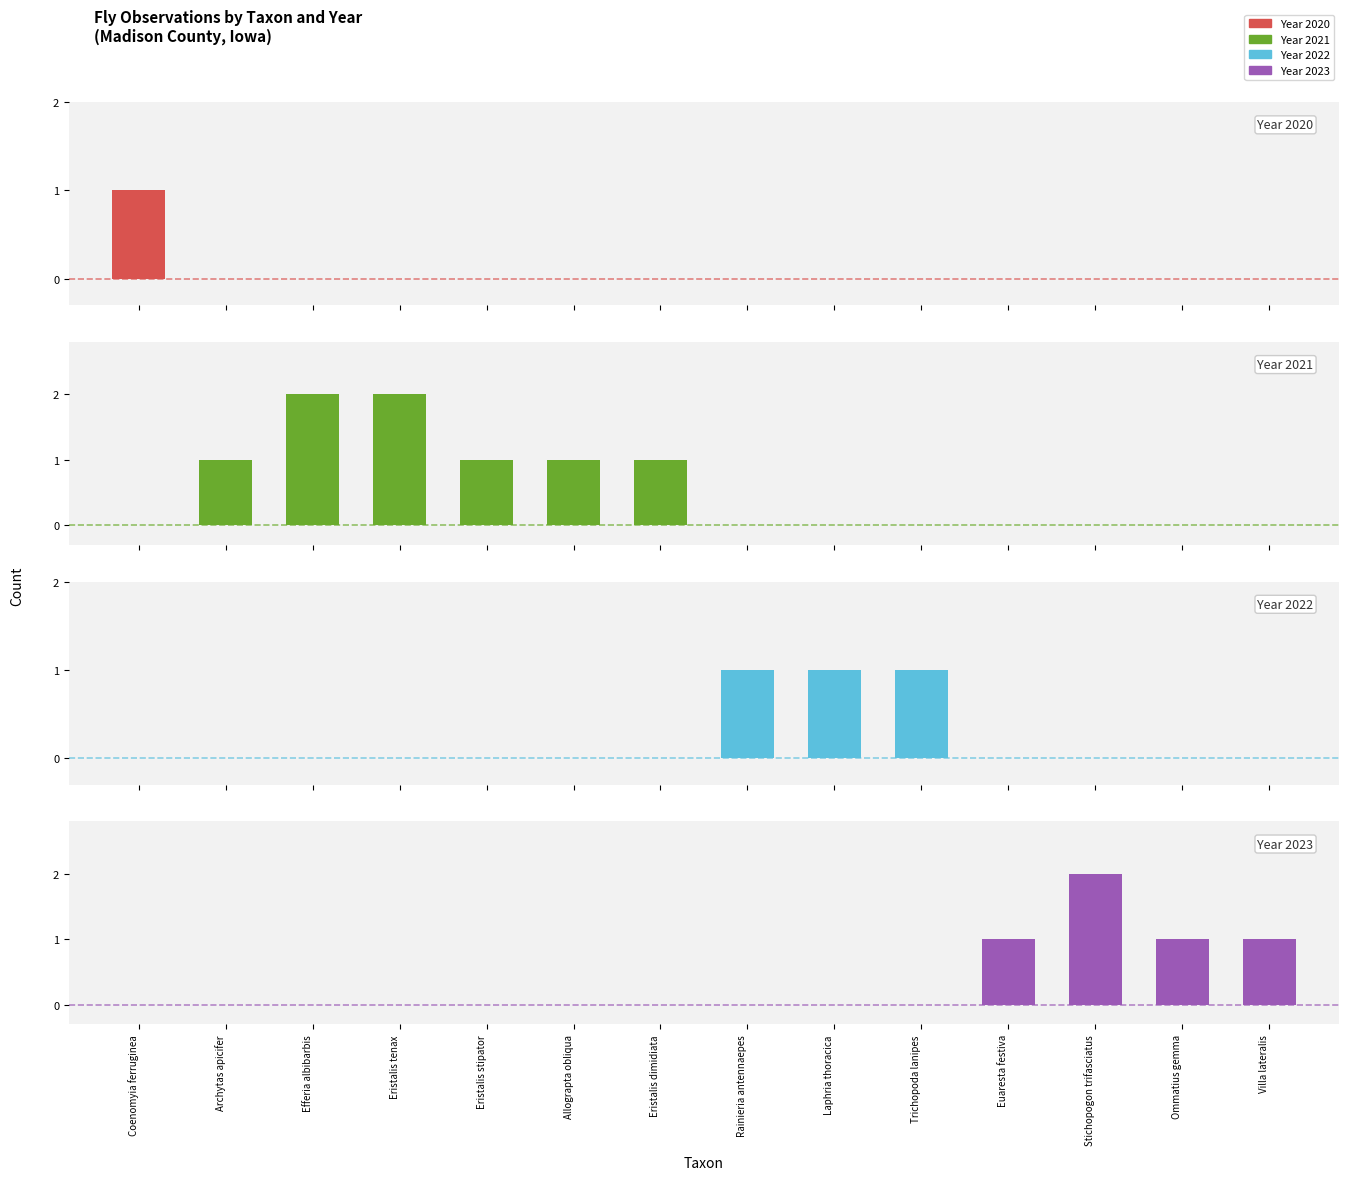

Reading left to right, list all the values displayed in this chart.

Year 2020: Coenomyia ferruginea=1	Archytas apicifer=0	Efferia albibarbis=0	Eristalis tenax=0	Eristalis stipator=0	Allograpta obliqua=0	Eristalis dimidiata=0	Rainieria antennaepes=0	Laphria thoracica=0	Trichopoda lanipes=0	Euaresta festiva=0	Stichopogon trifasciatus=0	Ommatius gemma=0	Villa lateralis=0
Year 2021: Coenomyia ferruginea=0	Archytas apicifer=1	Efferia albibarbis=2	Eristalis tenax=2	Eristalis stipator=1	Allograpta obliqua=1	Eristalis dimidiata=1	Rainieria antennaepes=0	Laphria thoracica=0	Trichopoda lanipes=0	Euaresta festiva=0	Stichopogon trifasciatus=0	Ommatius gemma=0	Villa lateralis=0
Year 2022: Coenomyia ferruginea=0	Archytas apicifer=0	Efferia albibarbis=0	Eristalis tenax=0	Eristalis stipator=0	Allograpta obliqua=0	Eristalis dimidiata=0	Rainieria antennaepes=1	Laphria thoracica=1	Trichopoda lanipes=1	Euaresta festiva=0	Stichopogon trifasciatus=0	Ommatius gemma=0	Villa lateralis=0
Year 2023: Coenomyia ferruginea=0	Archytas apicifer=0	Efferia albibarbis=0	Eristalis tenax=0	Eristalis stipator=0	Allograpta obliqua=0	Eristalis dimidiata=0	Rainieria antennaepes=0	Laphria thoracica=0	Trichopoda lanipes=0	Euaresta festiva=1	Stichopogon trifasciatus=2	Ommatius gemma=1	Villa lateralis=1